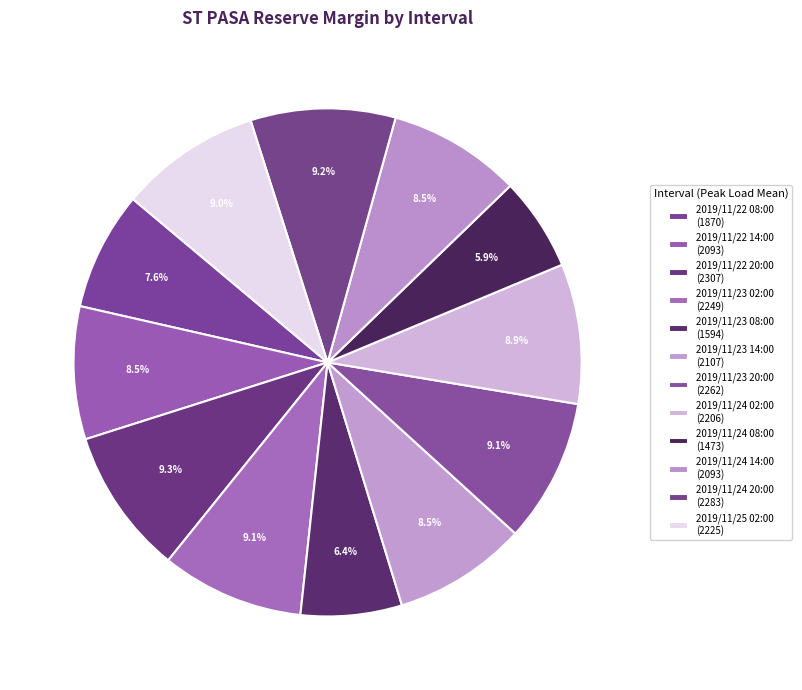

Count the number of slices in the pie.

12